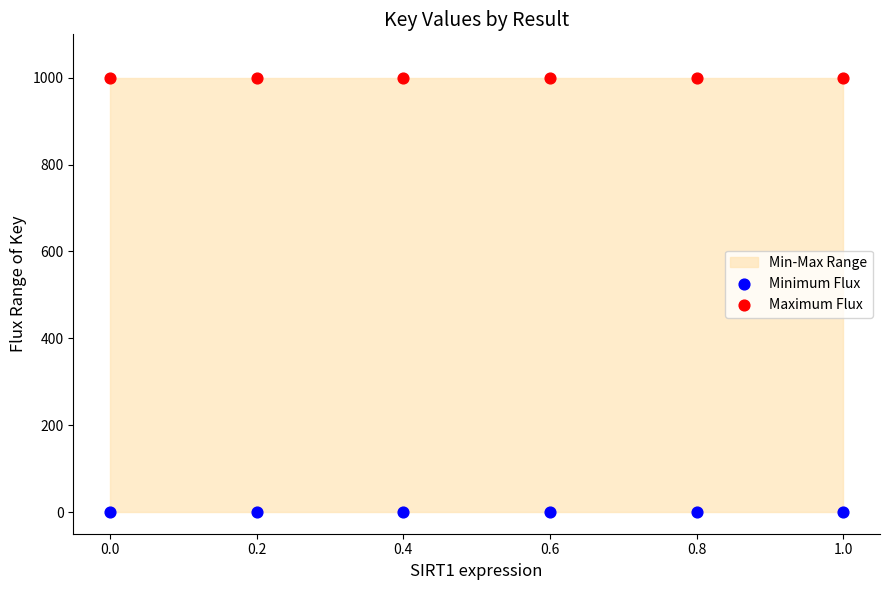

Which series contains the highest Y value?

Maximum Flux